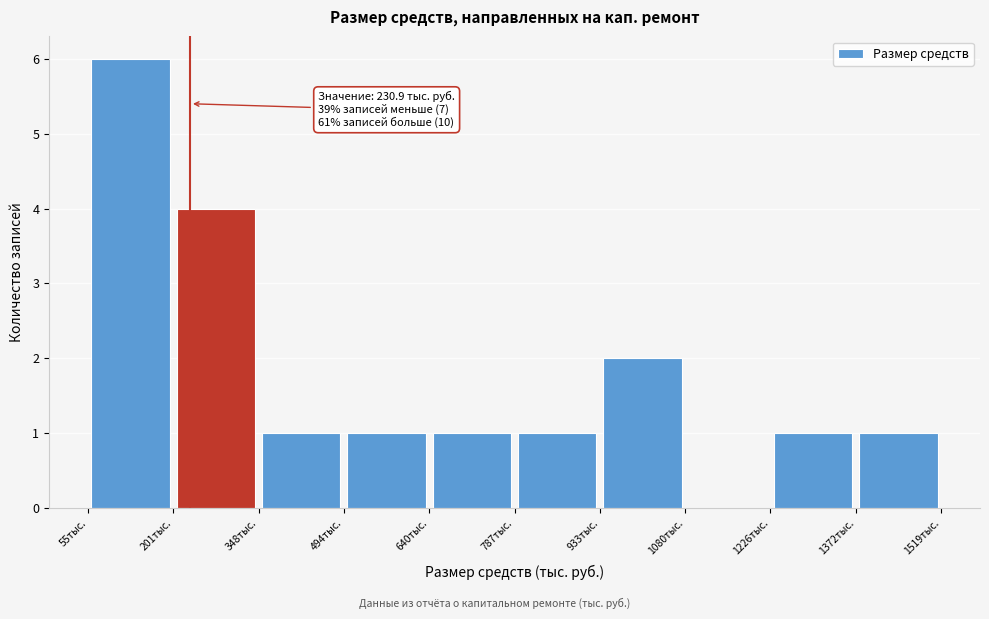

Which range on the x-axis has the tallest bar?

60 to 200